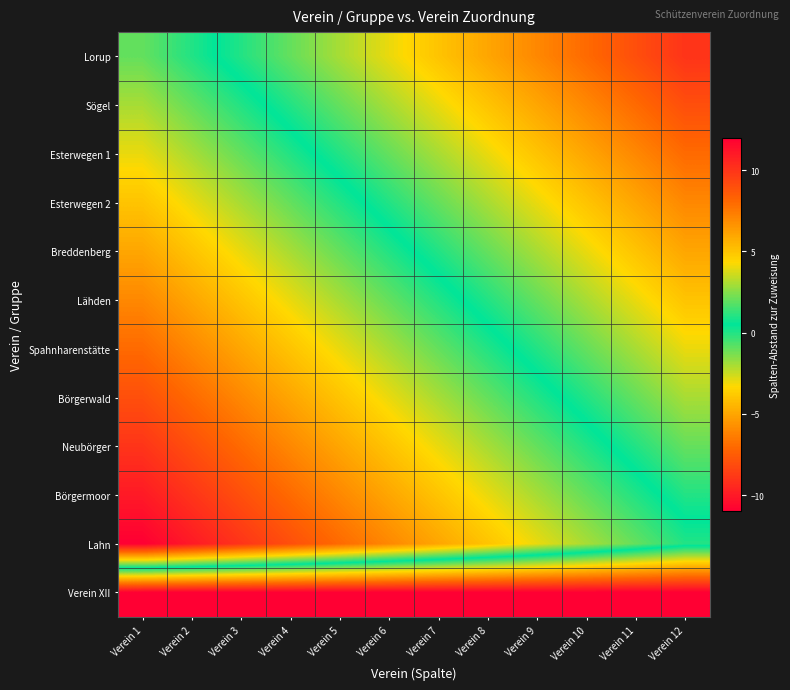

Which label corresponds to the largest value in the chart?

Verein 1